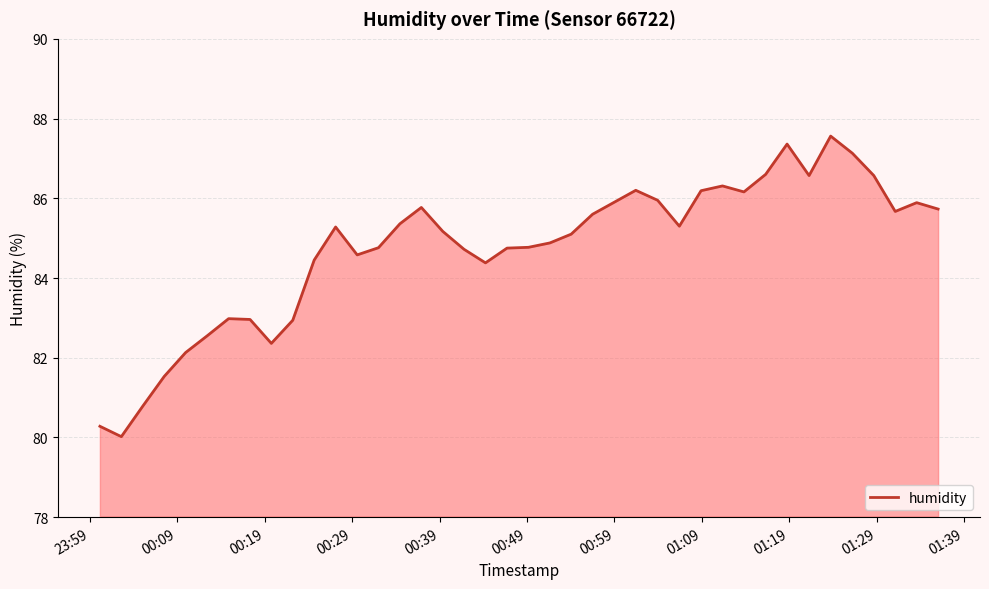

What is the difference between the maximum and minimum values?

7.5